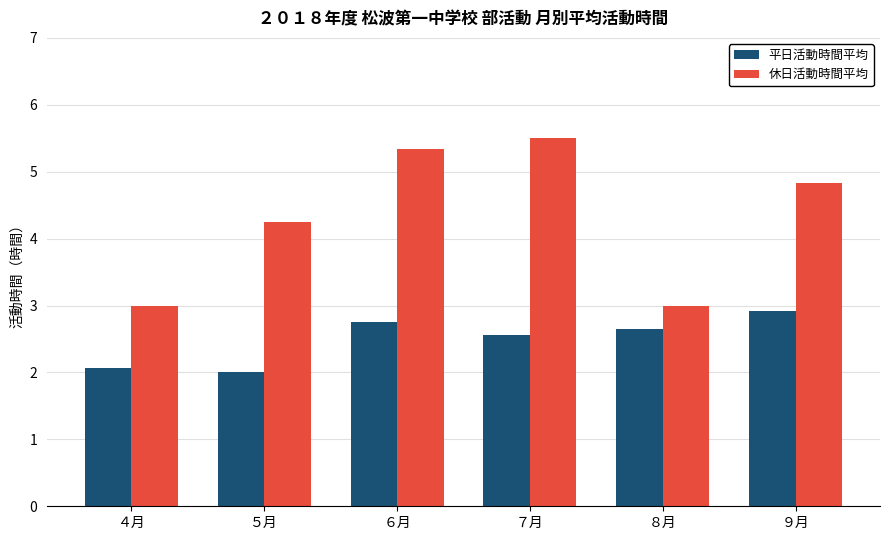

How many distinct data groups are displayed?

2